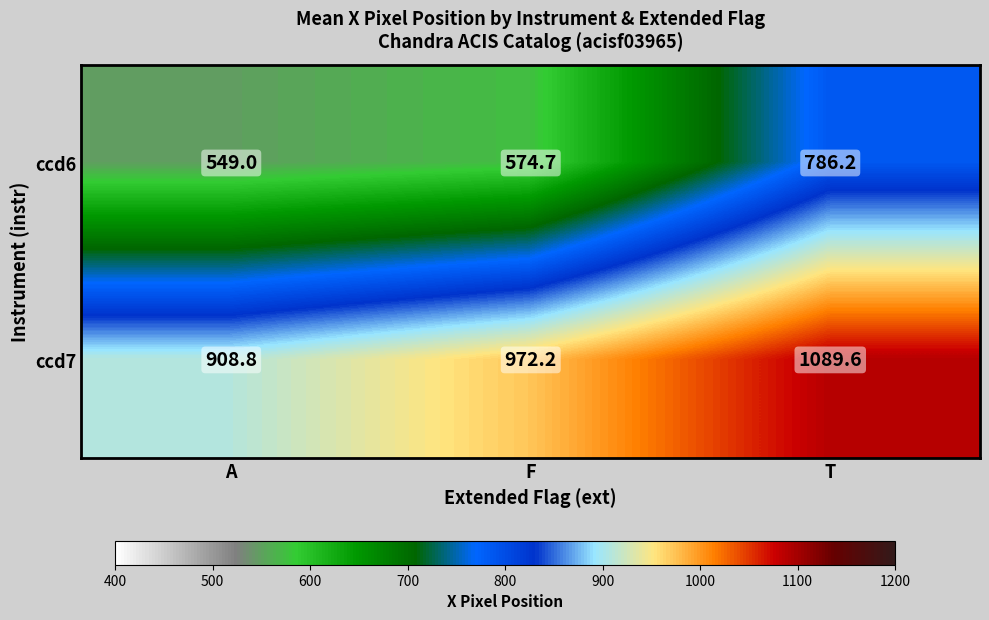

Read the ccd7 value at A.

908.8